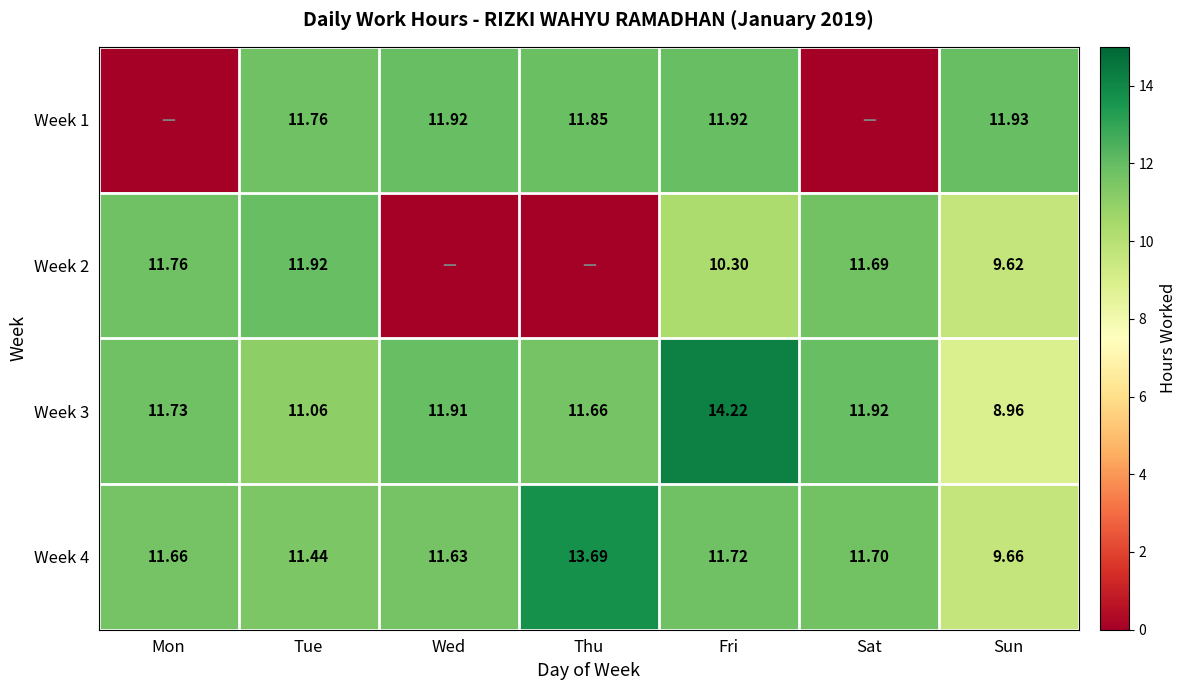

At which label is Week 4 closest to 11?

Tue